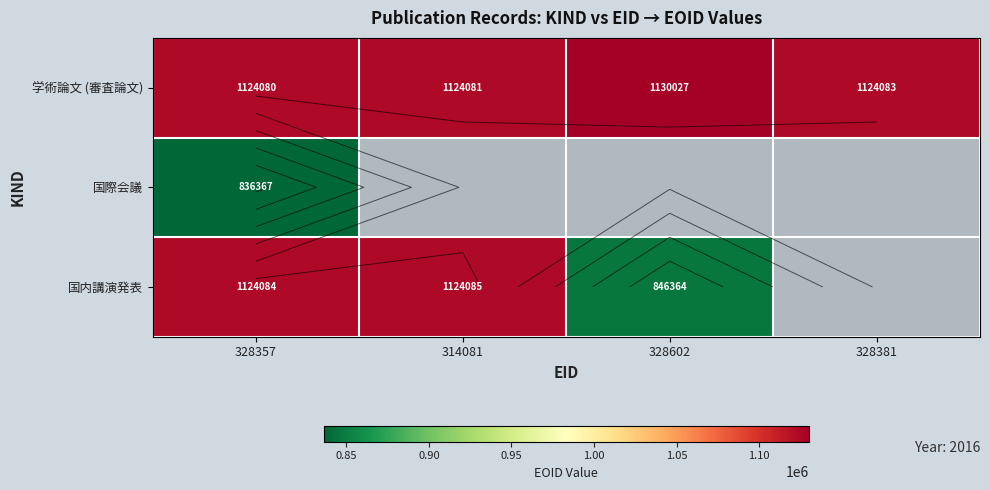

At which label does 学術論文 (審査論文) reach its minimum?

328357